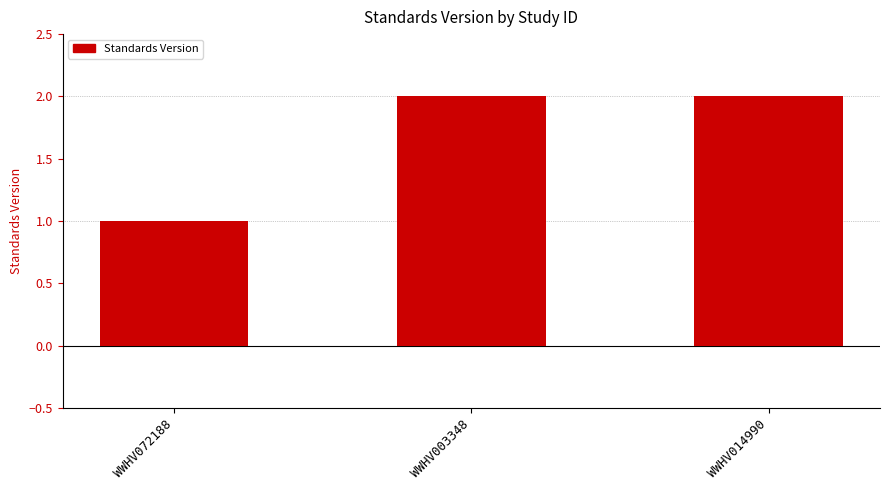

Reading left to right, extract all data points from this chart.

1	2	2